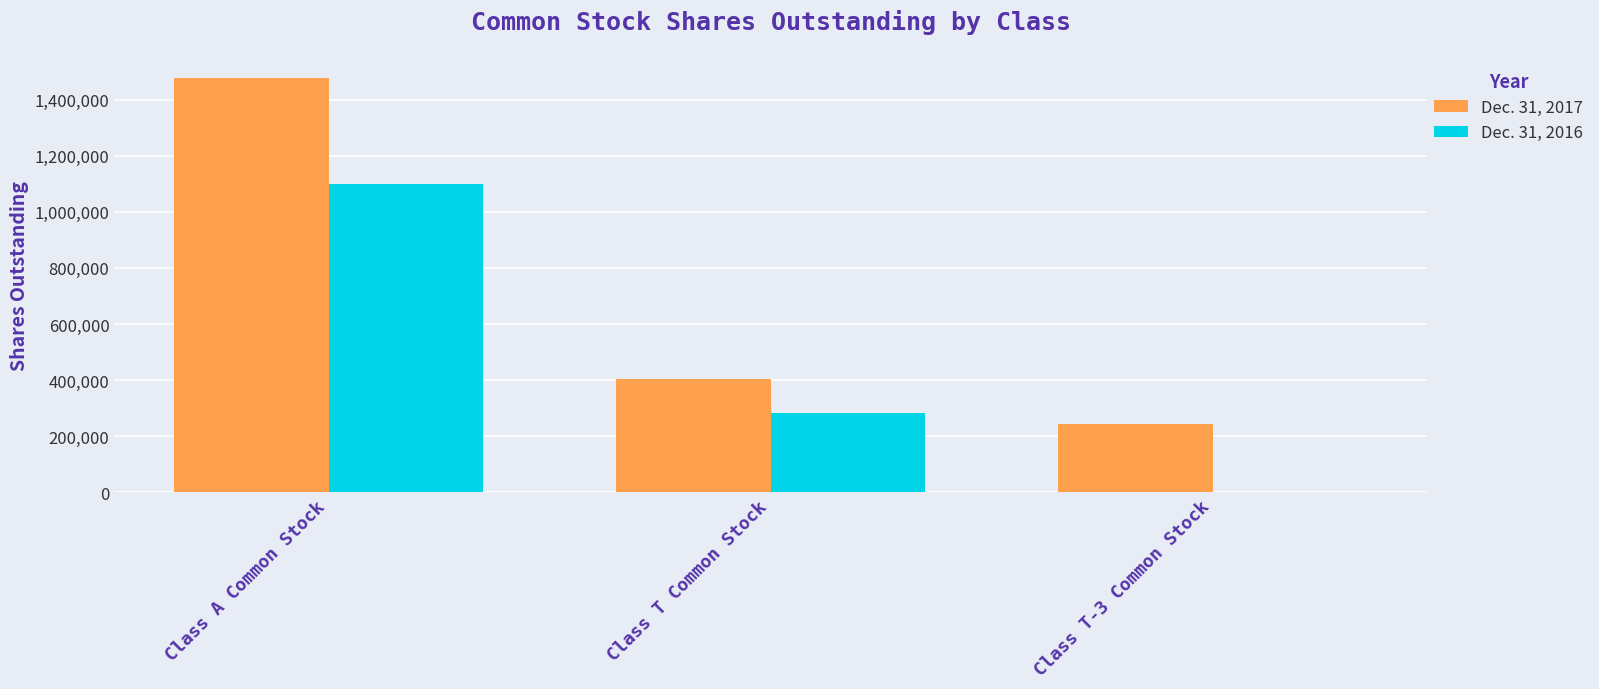

Which series changed the most between Class A Common Stock and Class T-3 Common Stock?

Dec. 31, 2017